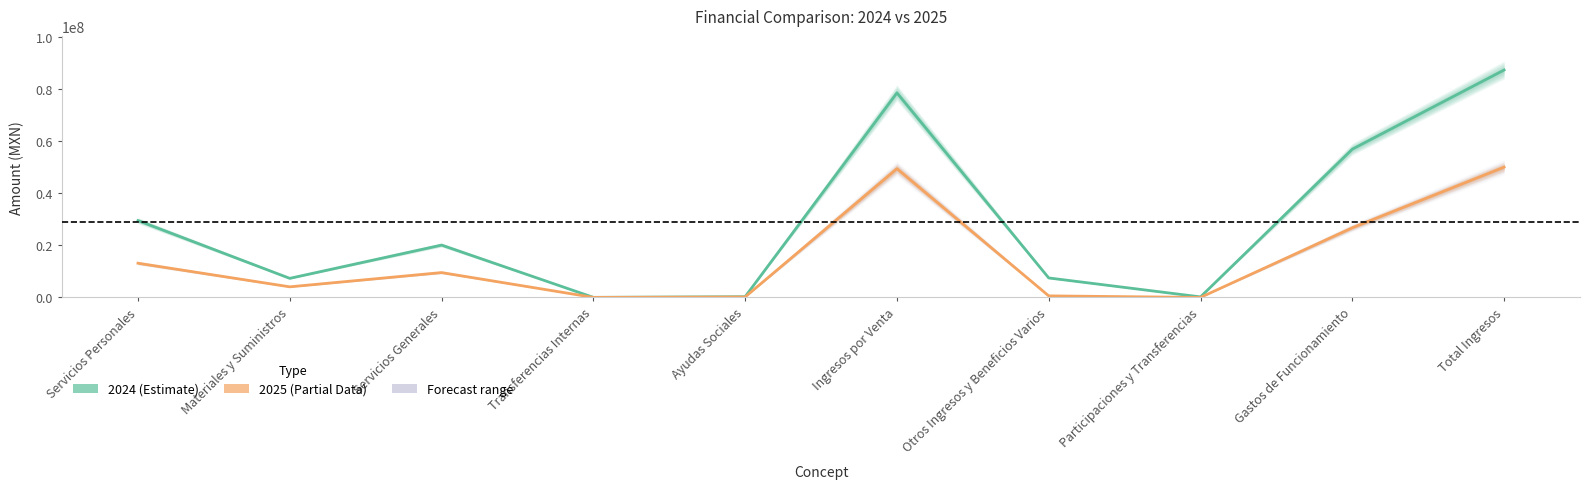

Between Transferencias Internas and Gastos de Funcionamiento, which series saw the biggest shift?

2024